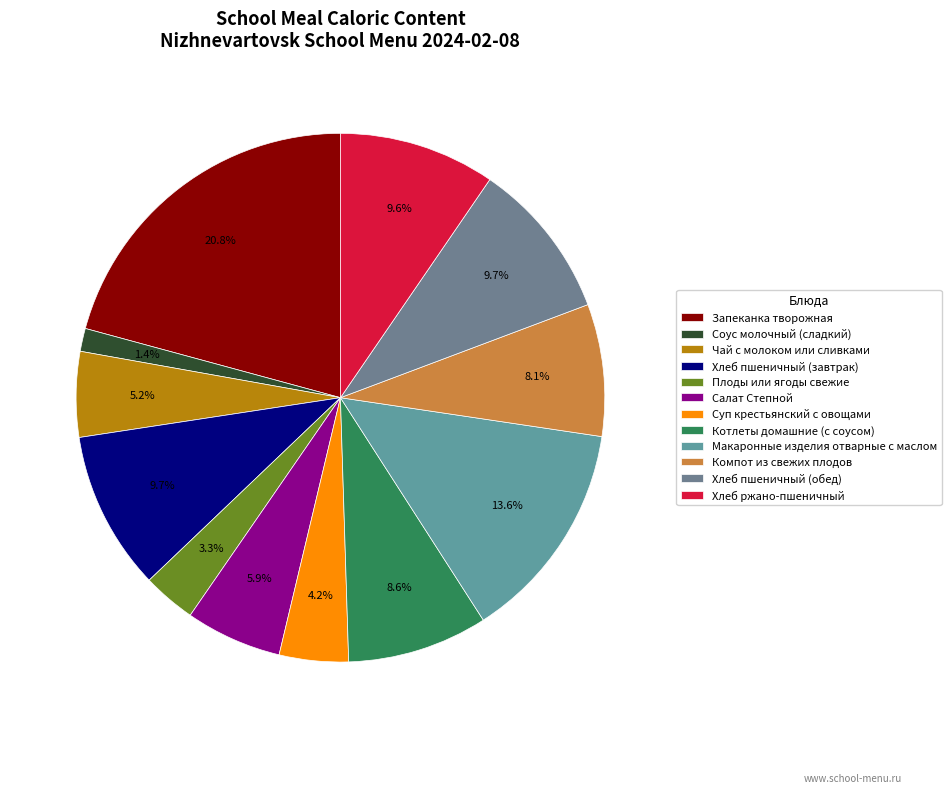

The Компот из свежих плодов slice represents 1% of the pie. True or false?

False